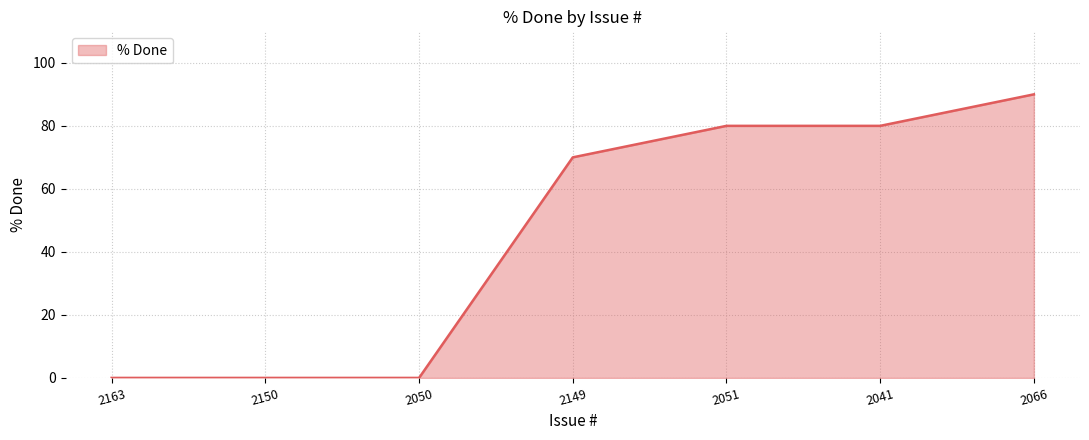

True or false: the data has more than 2 interior local peaks.

False